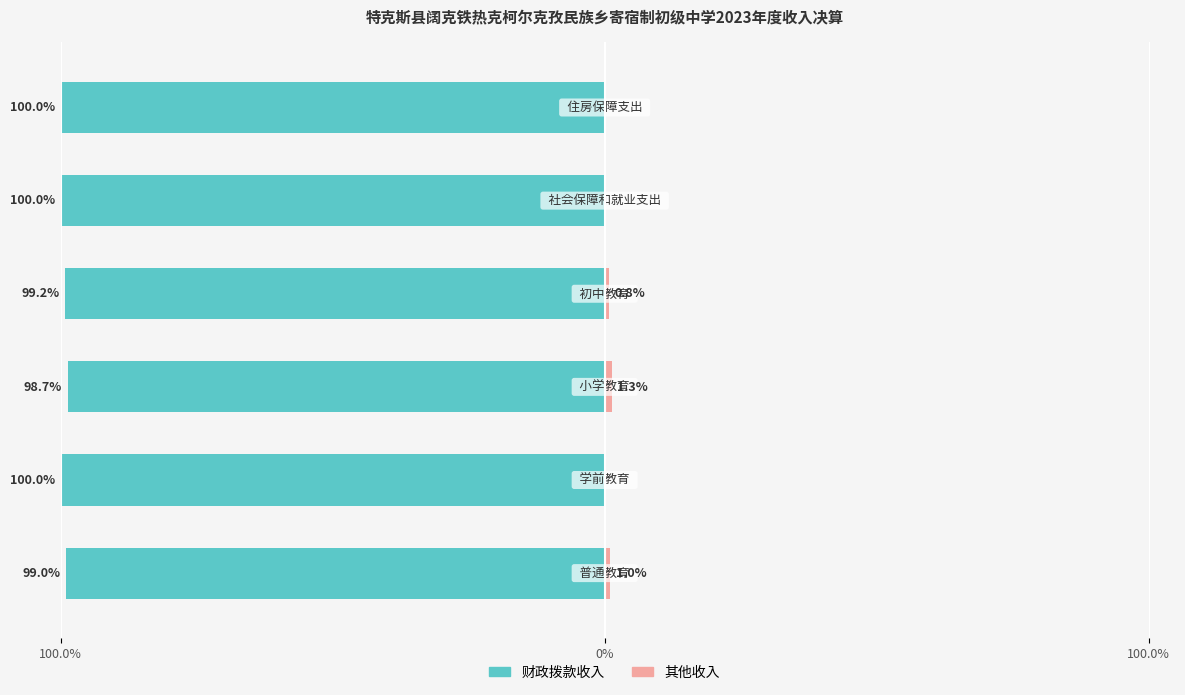

The 财政拨款收入 series shows -139.1 at 5. True or false?

False